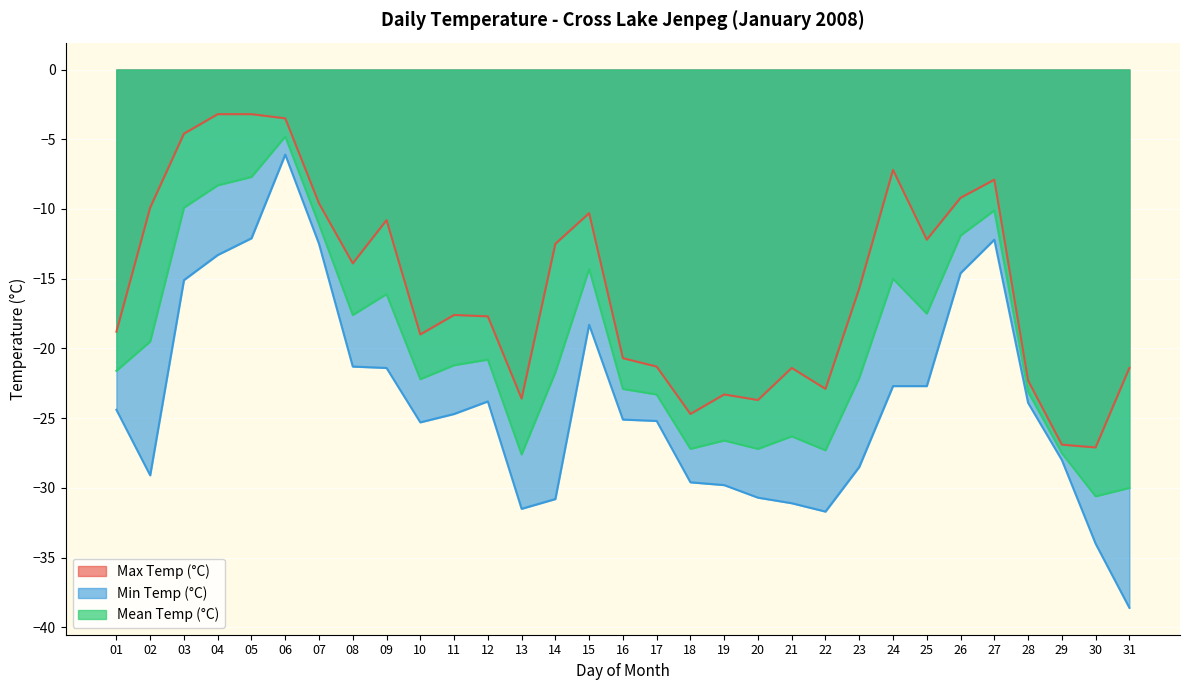

Reading left to right, transcribe all the data shown in this chart.

Max Temp (°C): -18.8	-9.9	-4.6	-3.2	-3.2	-3.5	-9.6	-13.9	-10.8	-19.0	-17.6	-17.7	-23.6	-12.5	-10.3	-20.7	-21.3	-24.7	-23.3	-23.7	-21.4	-22.9	-15.7	-7.2	-12.2	-9.2	-7.9	-22.3	-26.9	-27.1	-21.4
Min Temp (°C): -24.4	-29.1	-15.1	-13.3	-12.1	-6.1	-12.5	-21.3	-21.4	-25.3	-24.7	-23.8	-31.5	-30.8	-18.3	-25.1	-25.2	-29.6	-29.8	-30.7	-31.1	-31.7	-28.5	-22.7	-22.7	-14.6	-12.2	-23.9	-28.0	-34.0	-38.6
Mean Temp (°C): -21.6	-19.5	-9.9	-8.3	-7.7	-4.8	-11.1	-17.6	-16.1	-22.2	-21.2	-20.8	-27.6	-21.7	-14.3	-22.9	-23.3	-27.2	-26.6	-27.2	-26.3	-27.3	-22.1	-15.0	-17.5	-11.9	-10.1	-23.1	-27.5	-30.6	-30.0